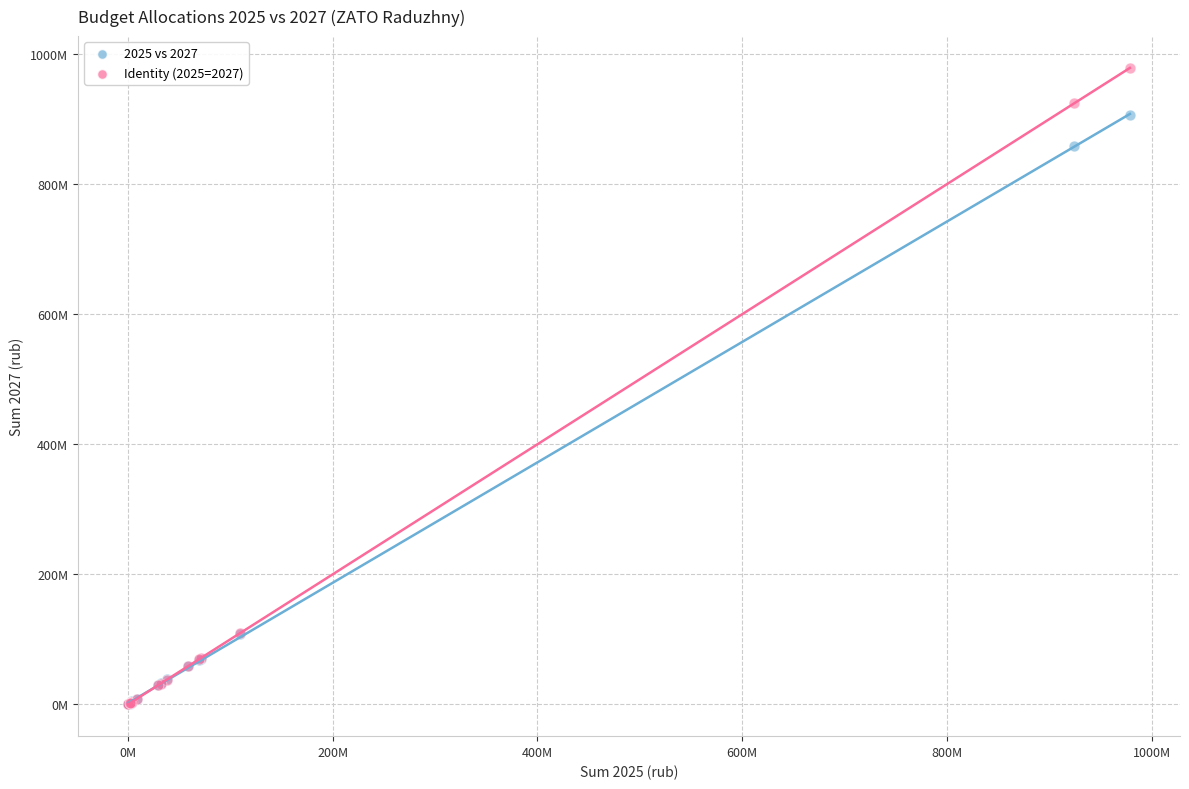

Which series reaches the maximum Y coordinate?

Identity (2025=2027)